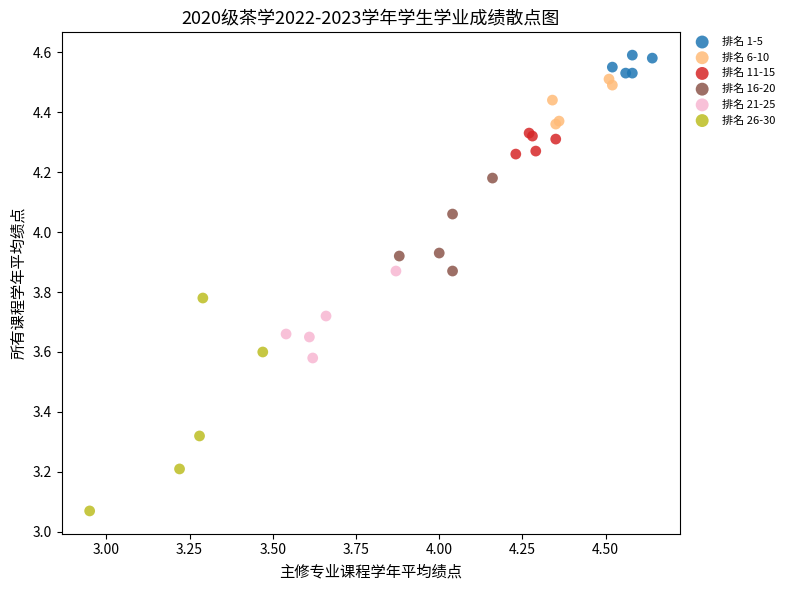

Which series reaches the minimum Y coordinate?

排名 26-30